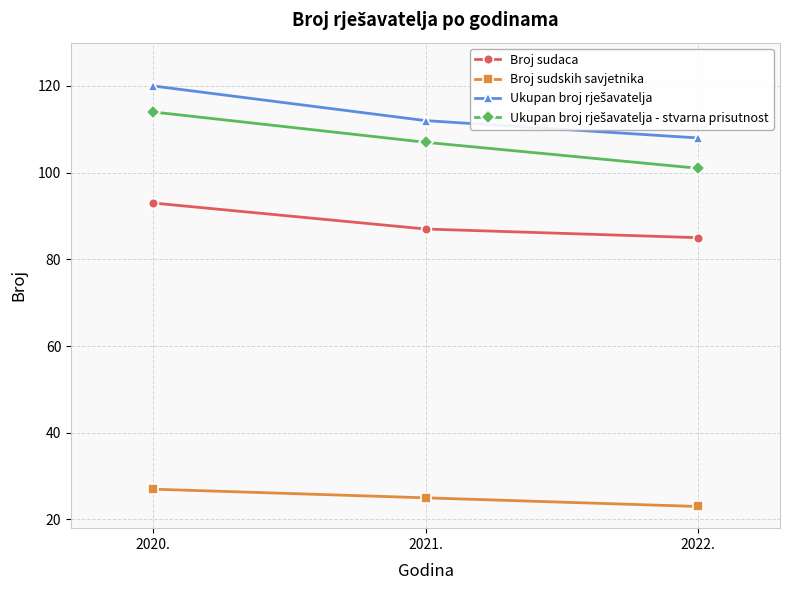

What is the difference between the maximum and minimum values in the Broj sudaca series?

8